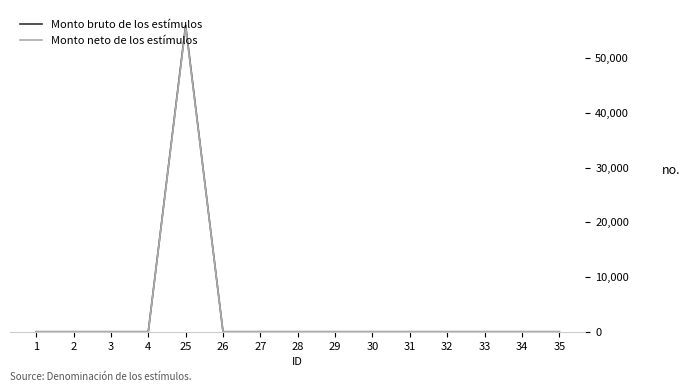

Which series has the largest range (max minus min)?

Monto bruto de los estímulos